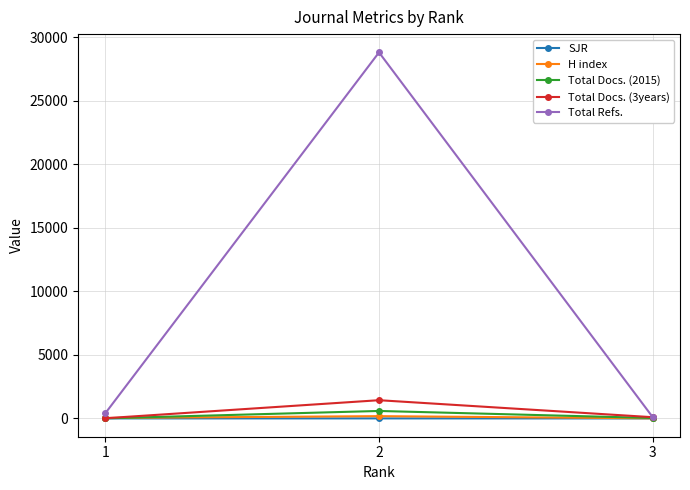

Which series has the widest spread of values?

Total Refs.